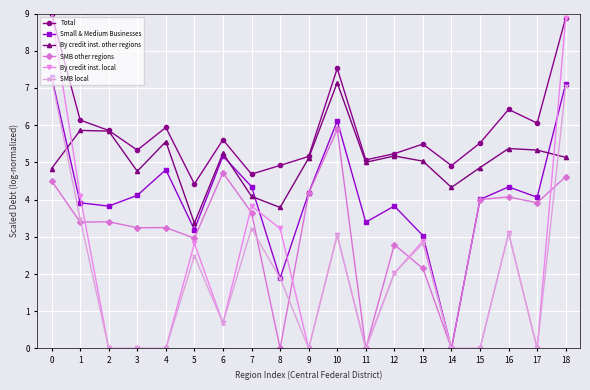

After their last crossing, which series has the higher values: SMB local or By credit inst. other regions?

SMB local